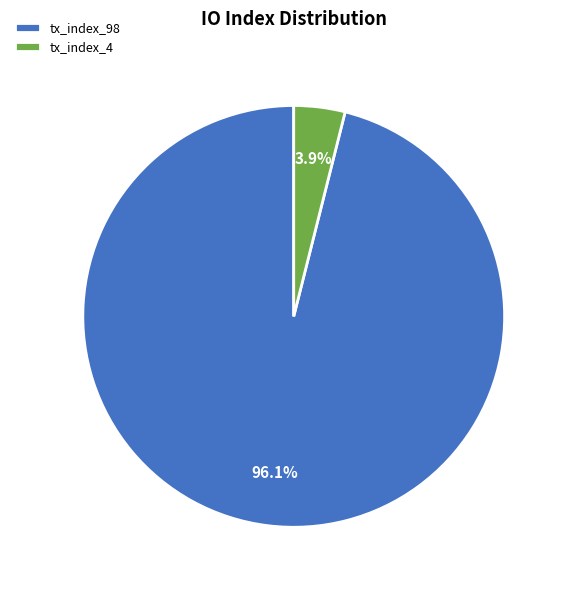

What percentage is the tx_index_4 slice, to the nearest percent?

4%